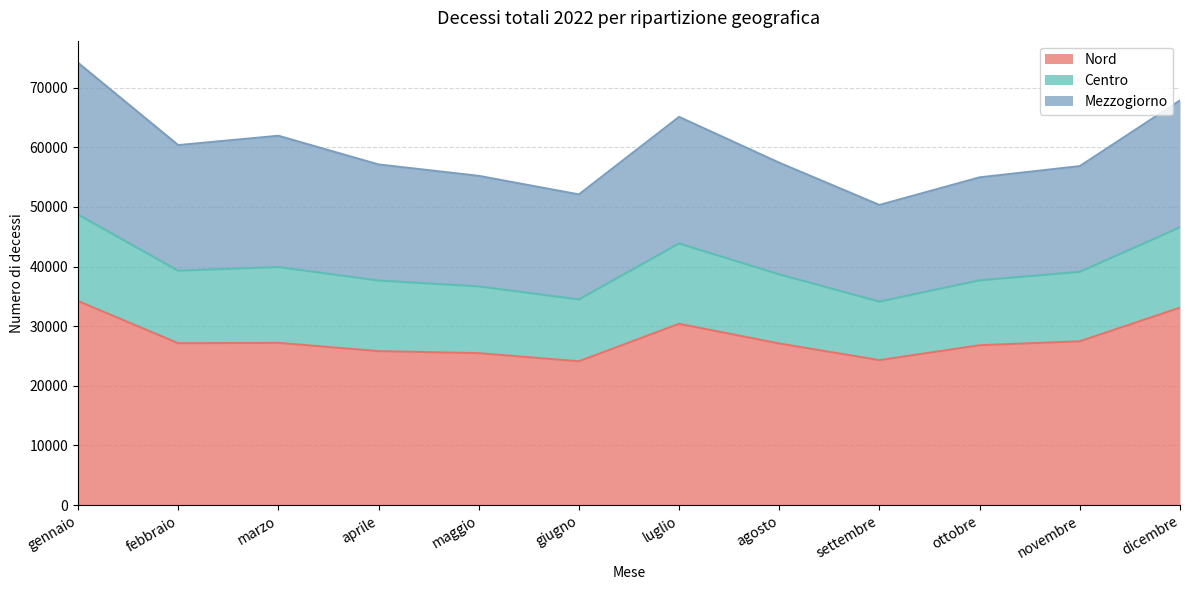

What is the total value across all series at aprile?

57128